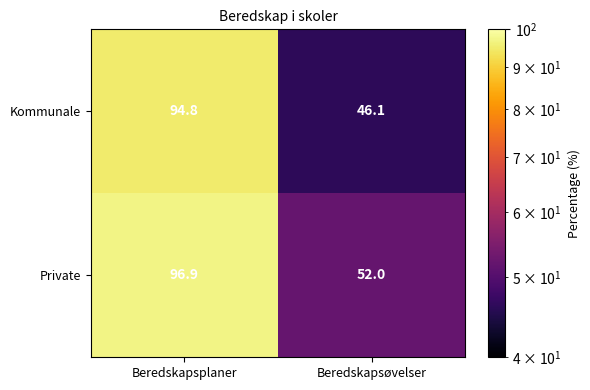

At how many categories does at least one series exceed 64?

1